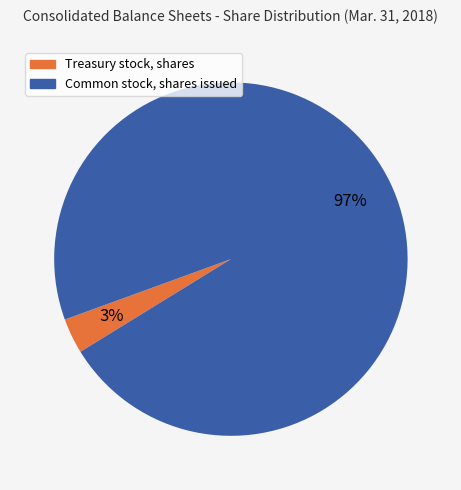

True or false: Treasury stock, shares accounts for 16% of the total.

False